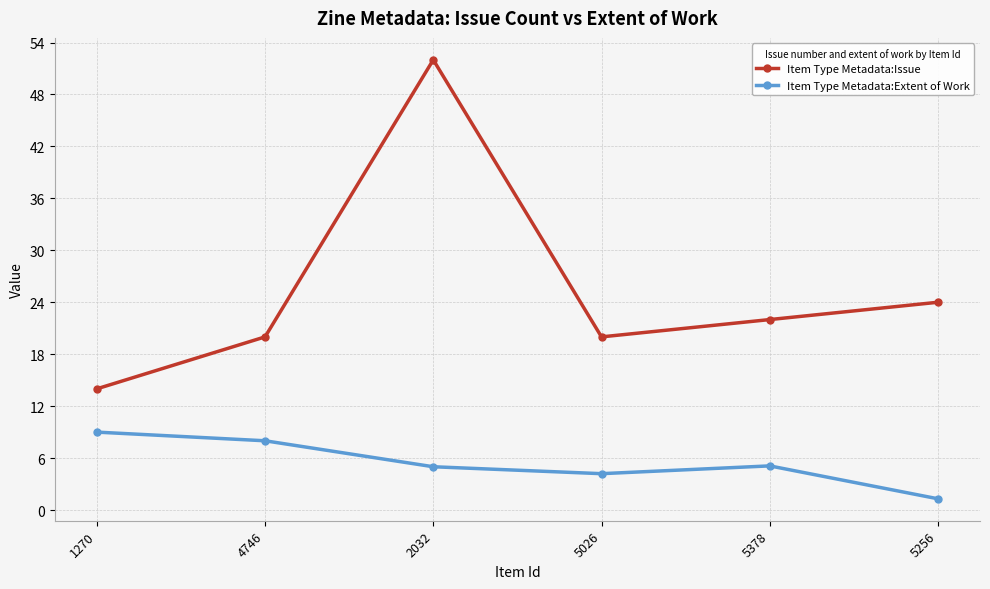

Is this an area chart (filled region under the line)?

No